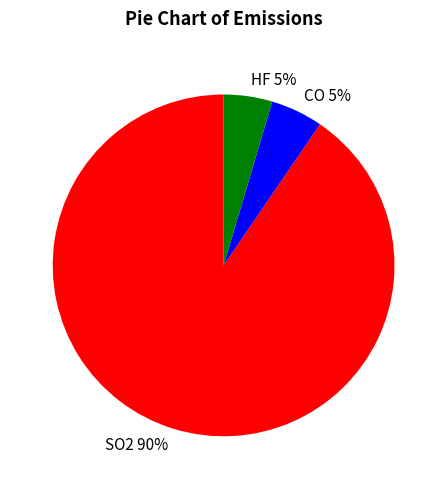

Is SO2 the majority of the pie?

Yes